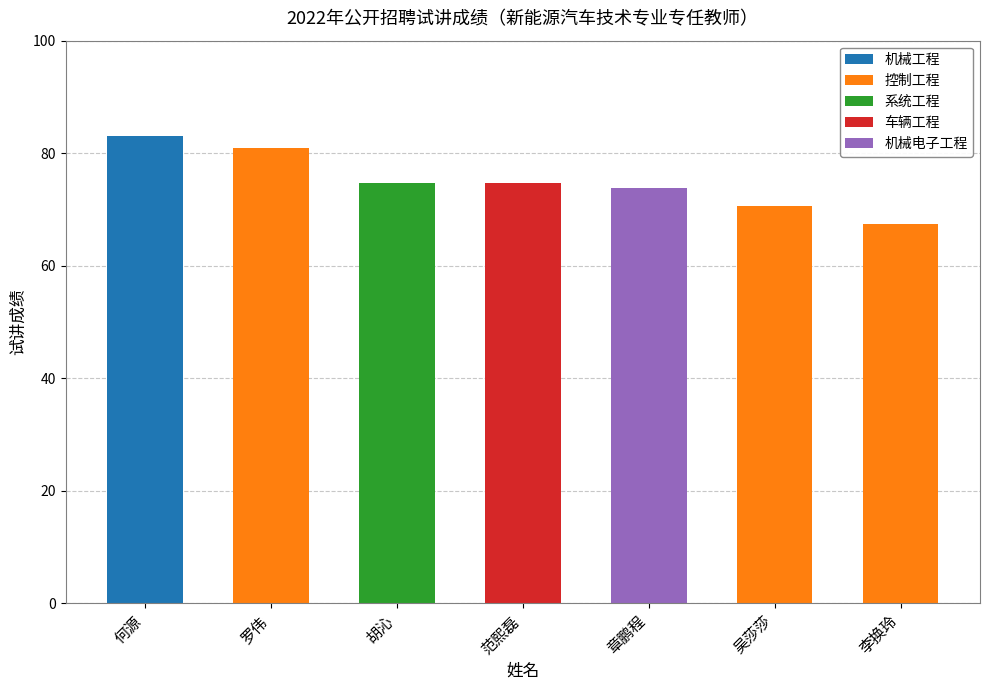

Are the bars horizontal?

No